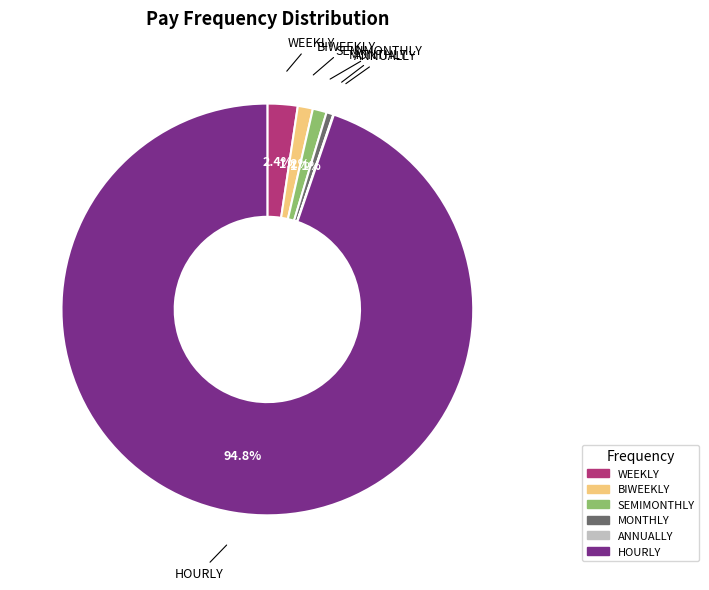

The WEEKLY slice represents 14% of the pie. True or false?

False